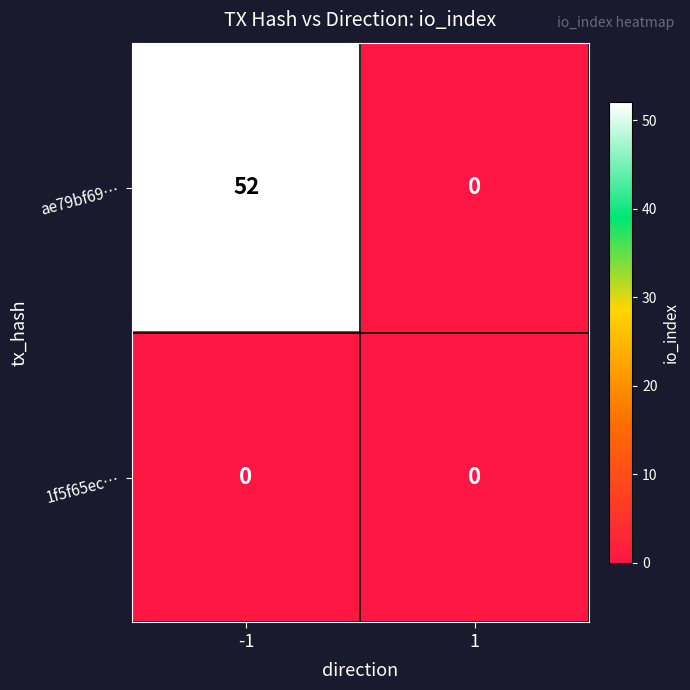

Reading right to left, list all the values displayed in this chart.

ae79bf69…: 1=0	-1=52
1f5f65ec…: 1=0	-1=0